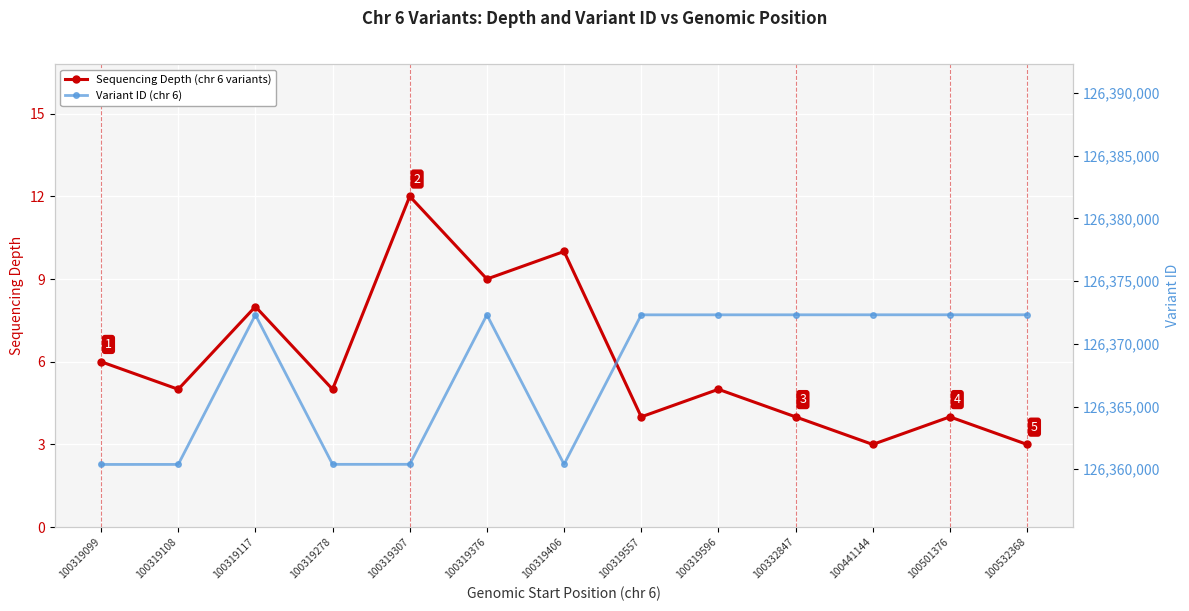

Which has a higher value, 100319117 or 100319376?

100319376